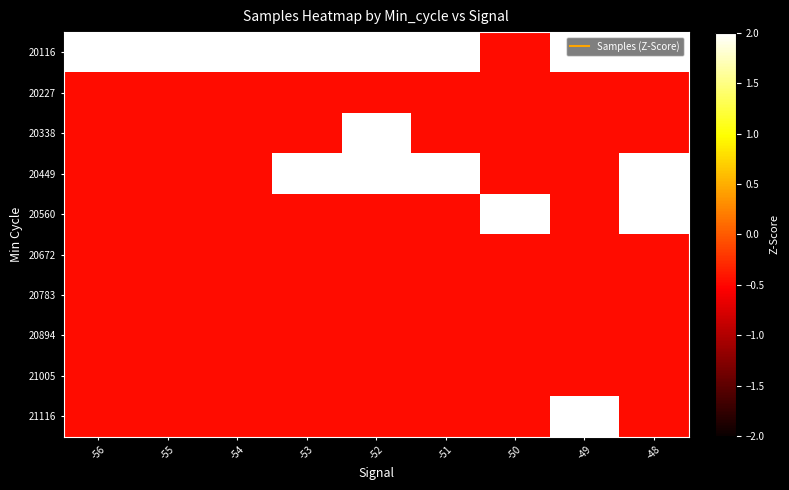

How many distinct data groups are displayed?

10